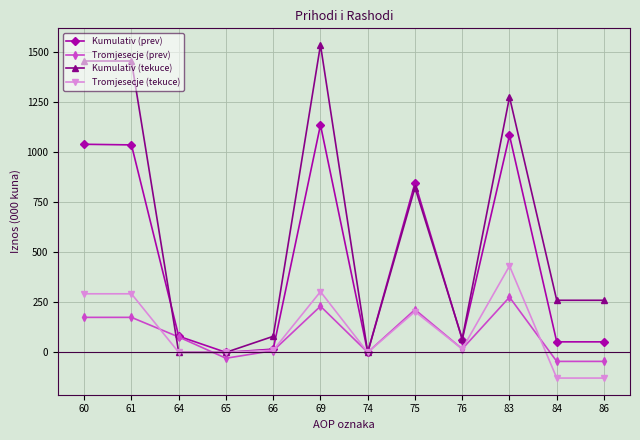

What is the difference between the highest and lowest values at 86?

389.1